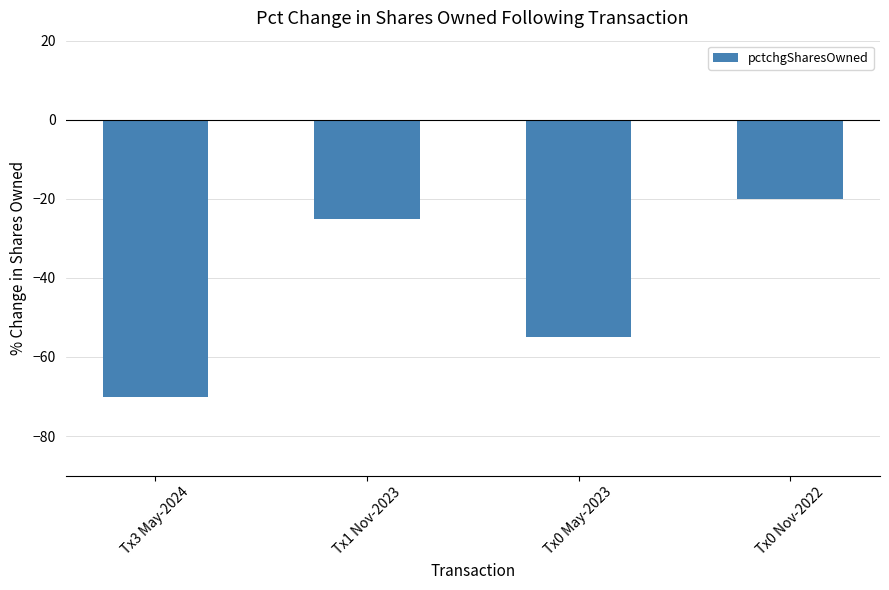

What is the sum of all values?

-170